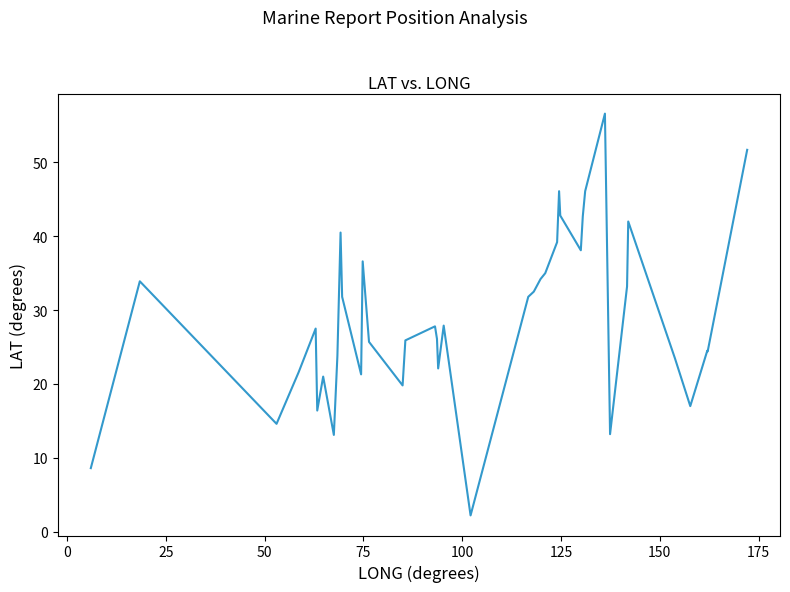

True or false: the data has more than 1 interior local peaks.

True